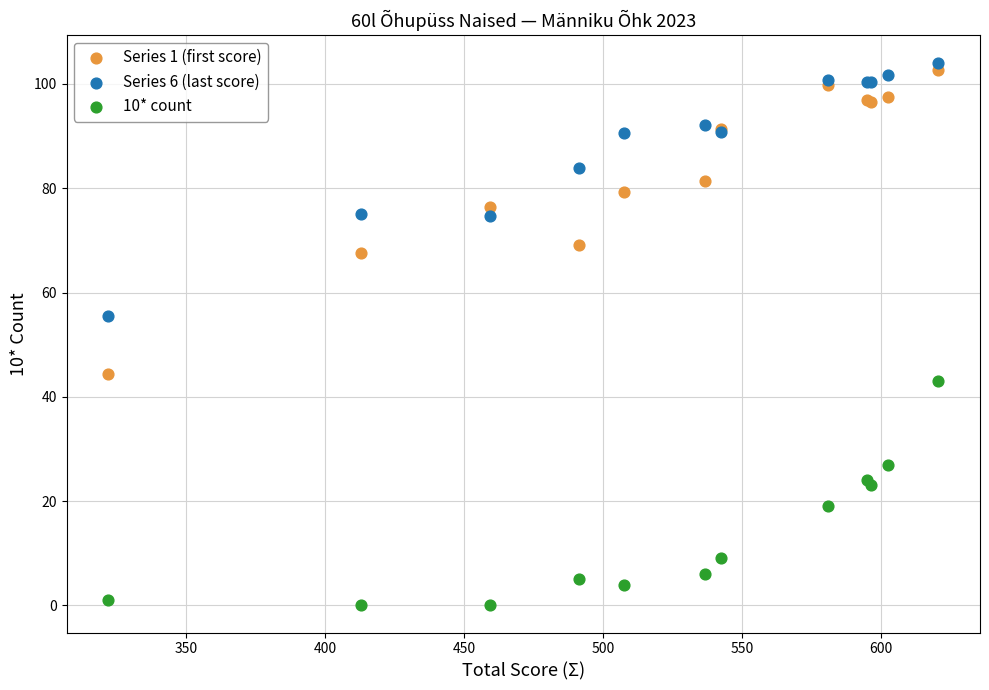

Which series has the largest Y range (max minus min)?

Series 1 (first score)